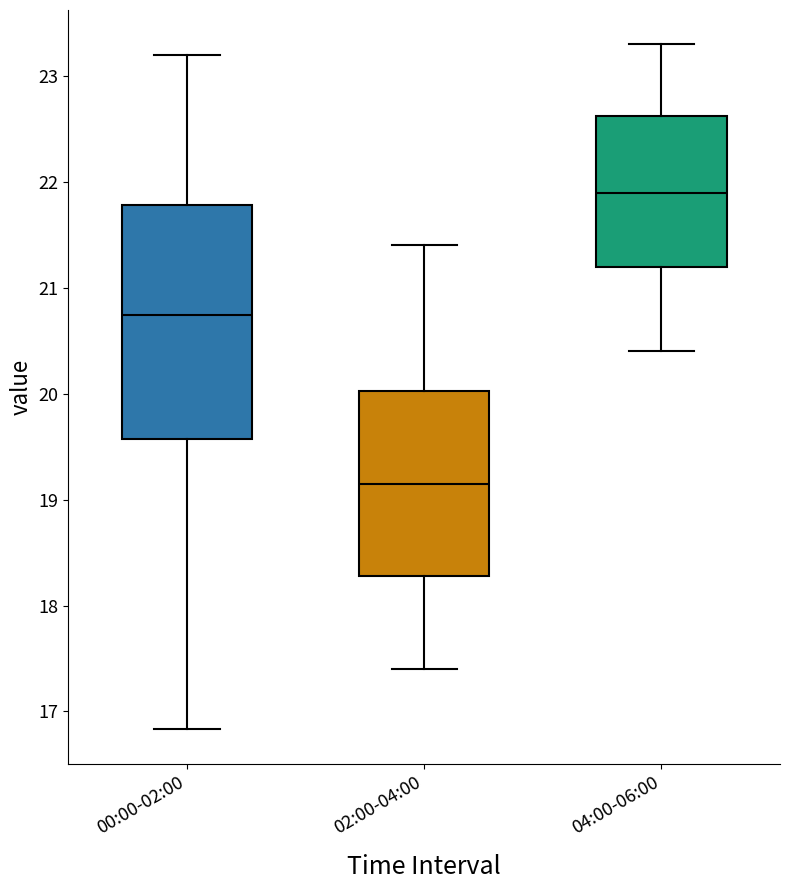

Reading left to right, read every box against the y-axis: the position of its median line, the range the box covers, and the ends of its whiskers. The values are not printed on the chart, so give them approximately, as read against the axis.

00:00-02:00: median 20.7, box 19.6 to 21.8, whiskers 16.8 to 23.2
02:00-04:00: median 19.2, box 18.3 to 20.0, whiskers 17.4 to 21.4
04:00-06:00: median 21.9, box 21.2 to 22.6, whiskers 20.4 to 23.3